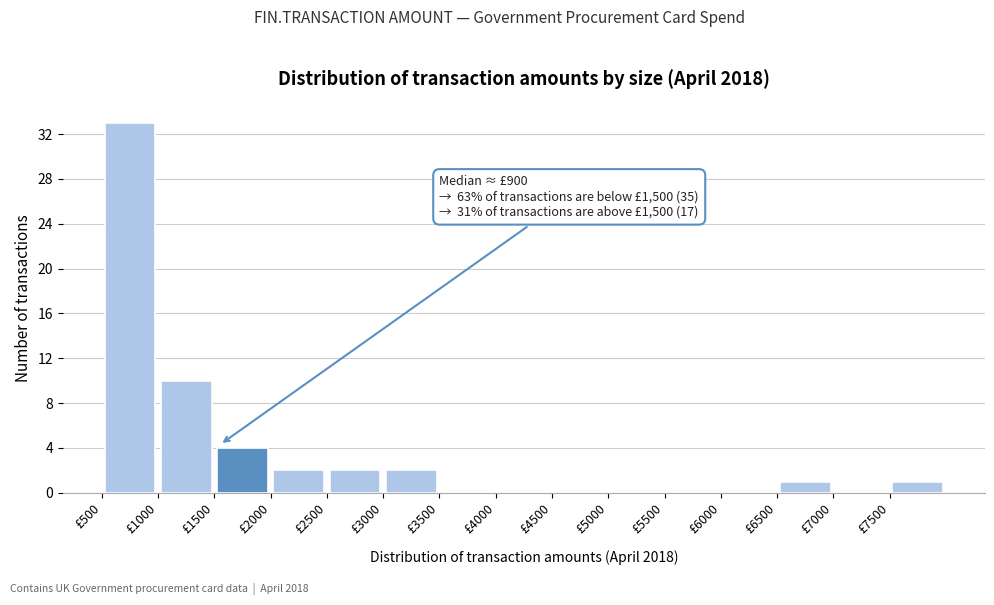

Which range on the x-axis has the tallest bar?

500 to 1000